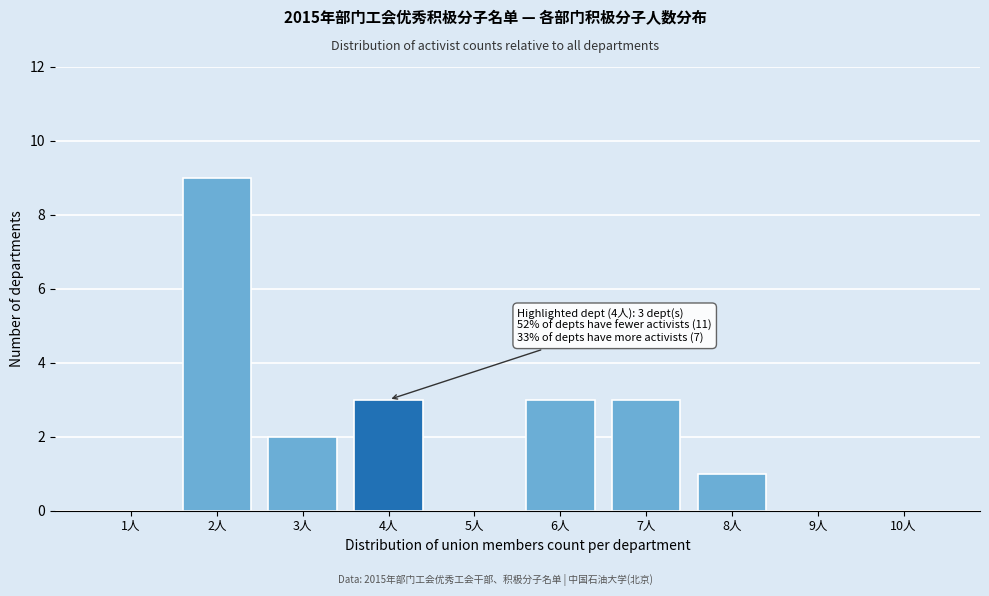

Reading left to right, extract all data points from this chart.

1人=0	2人=9	3人=2	4人=3	5人=0	6人=3	7人=3	8人=1	9人=0	10人=0